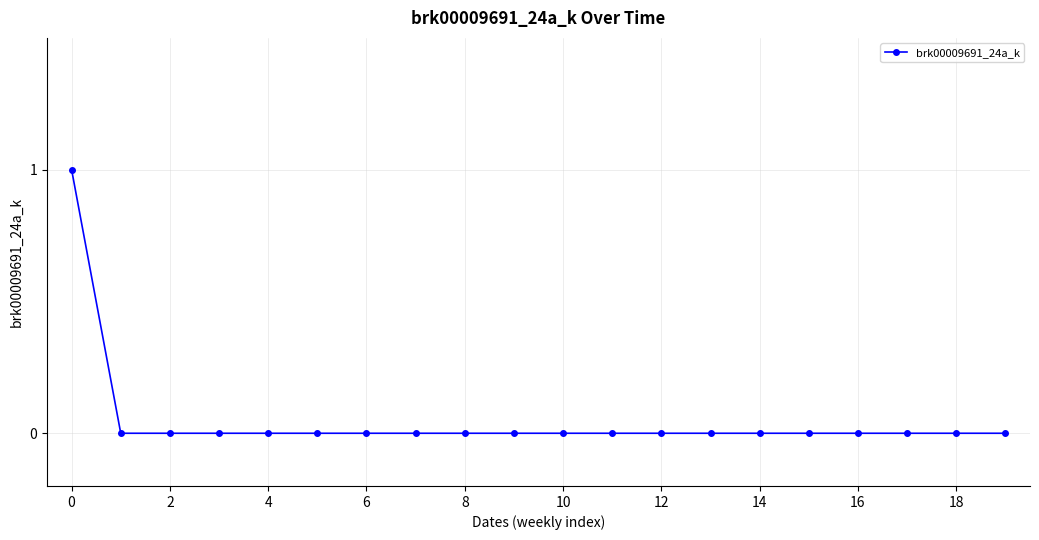

Does the chart have visible grid lines?

Yes